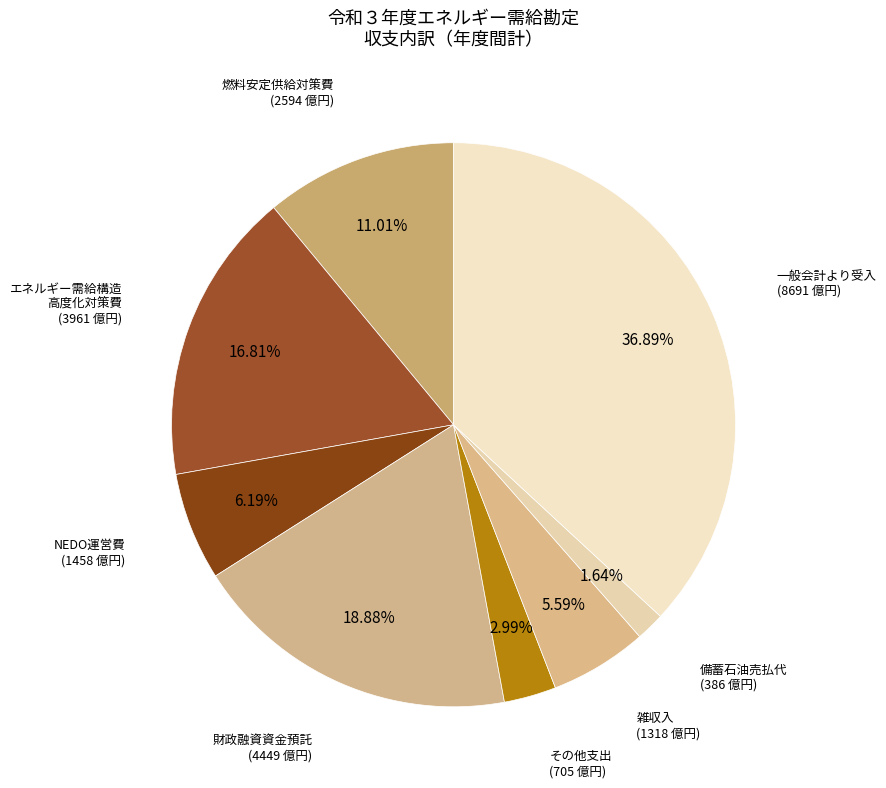

Does any single category account for the majority?

No